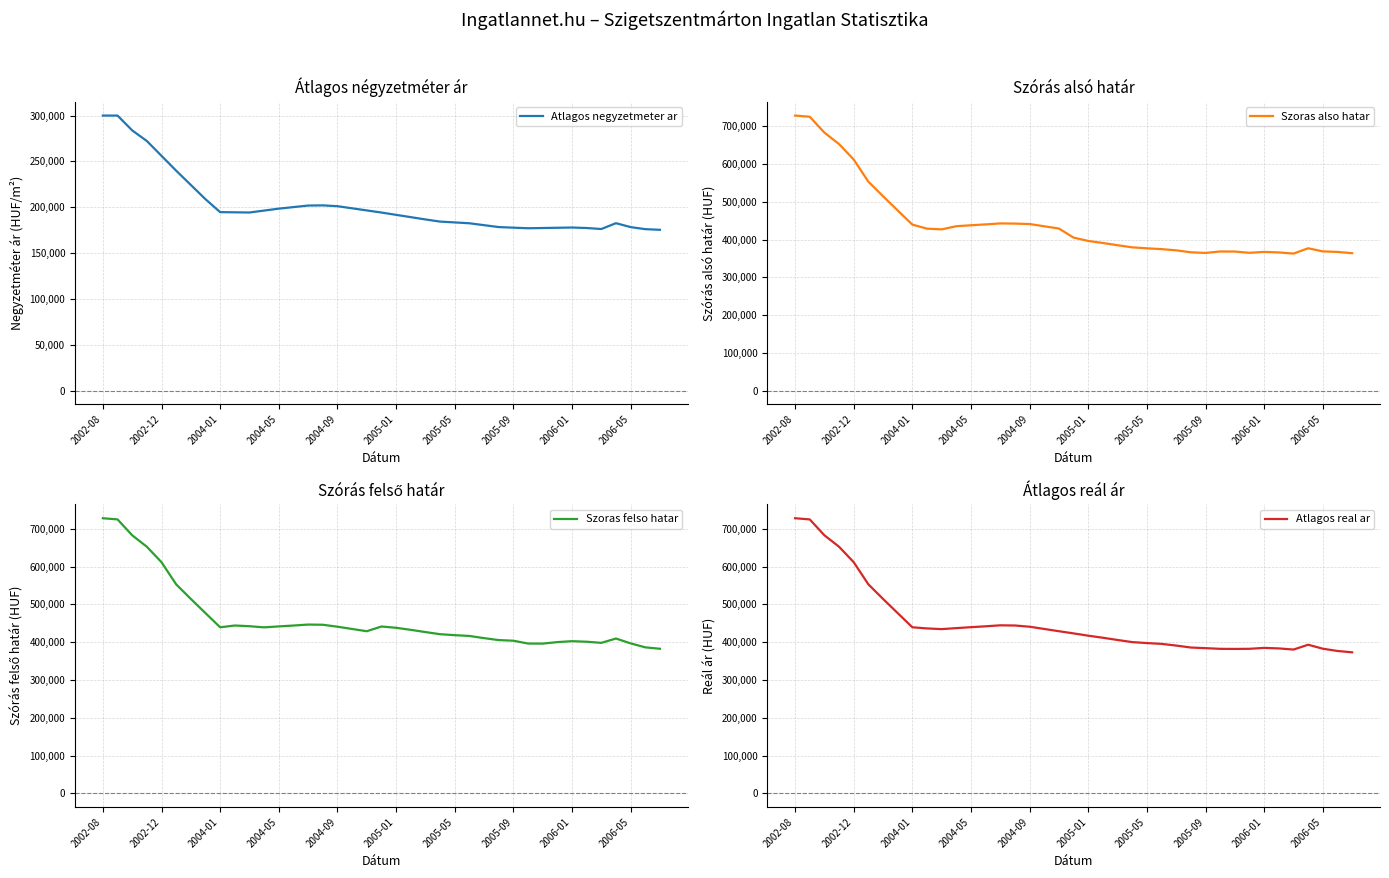

At which category is the sum across all series the highest?

2002-08